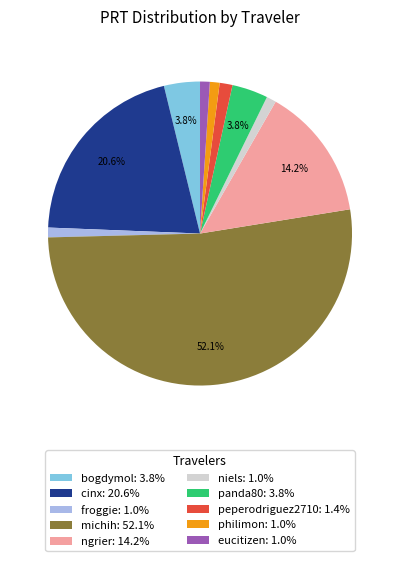

To the nearest percent, what portion does panda80 represent?

4%